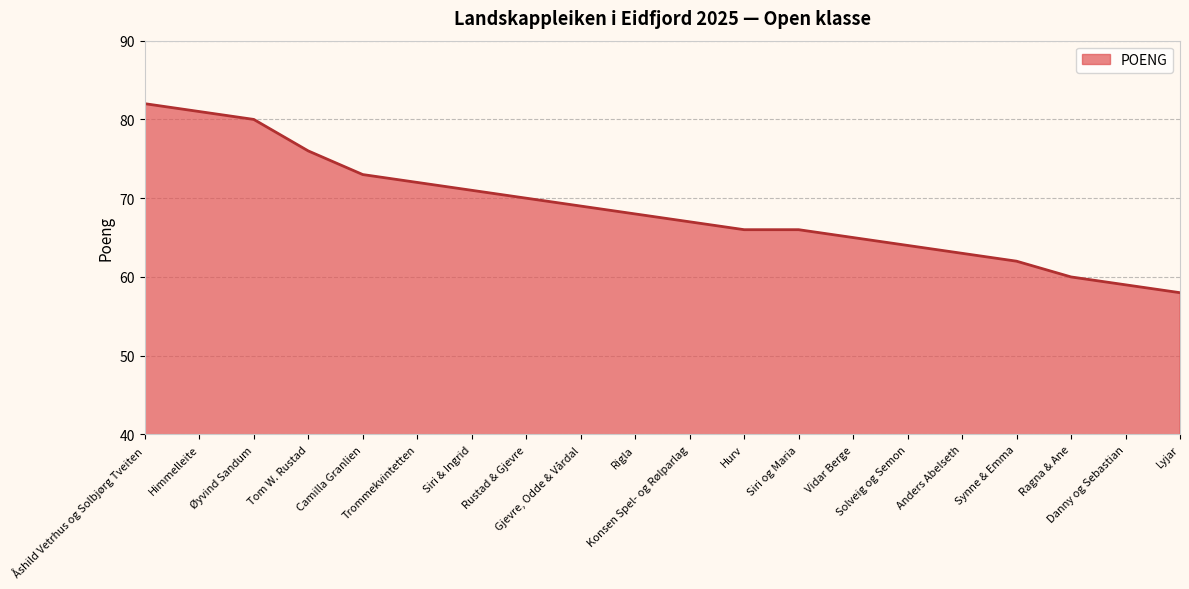

True or false: the data shows 80 at Øyvind Sandum.

True